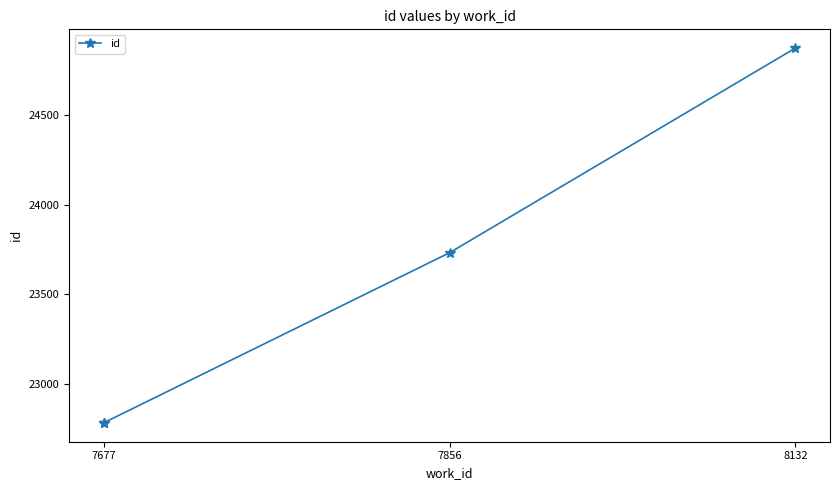

Rank the categories by value from lowest to highest.

7677, 7677, 7856, 8132